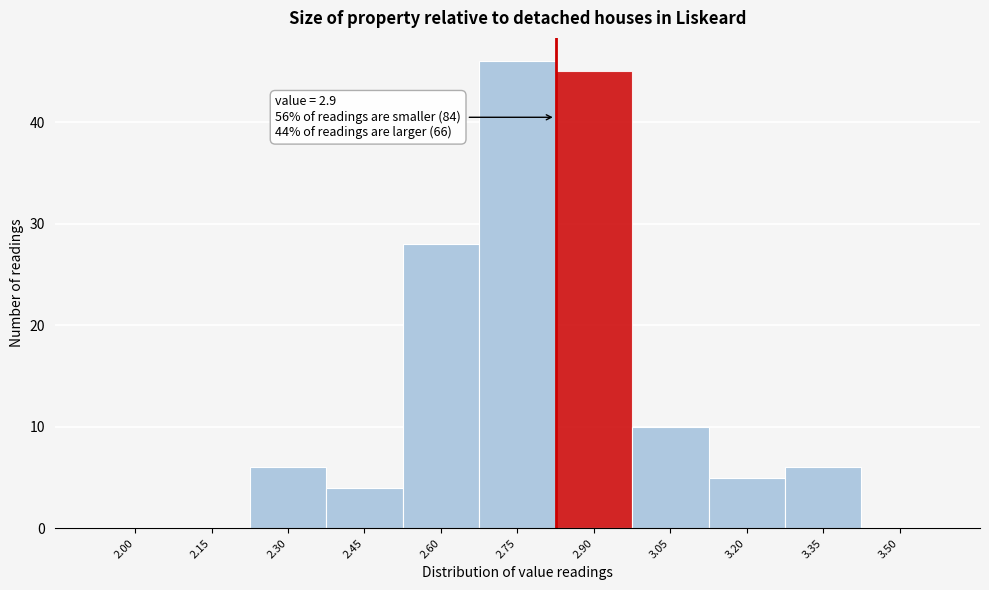

Reading left to right, extract all data points from this chart.

2.00=0	2.15=0	2.30=6	2.45=4	2.60=28	2.75=46	2.90=45	3.05=10	3.20=5	3.35=6	3.50=0